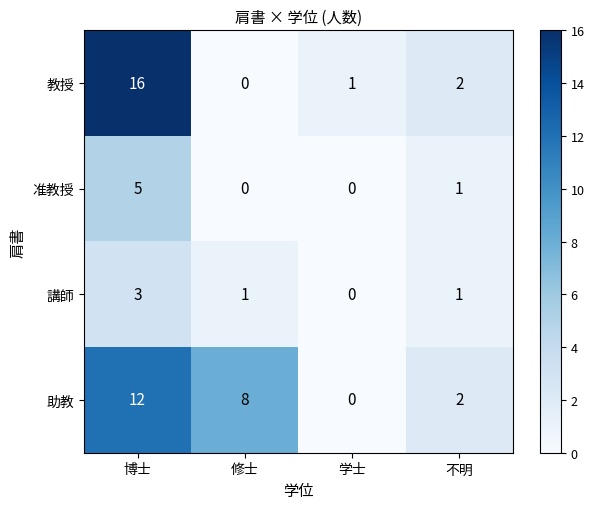

Which category has the highest value across all series?

博士